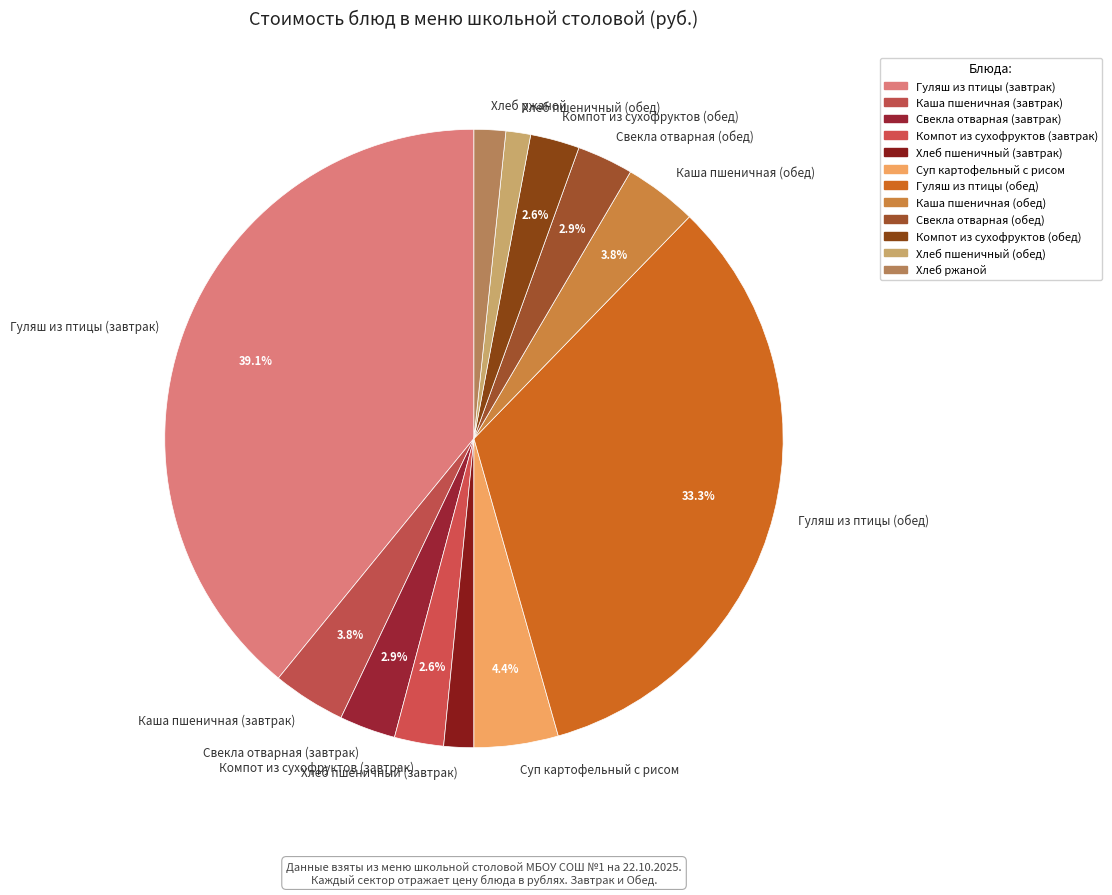

What percentage is NOT represented by Суп картофельный с рисом?

95.6%